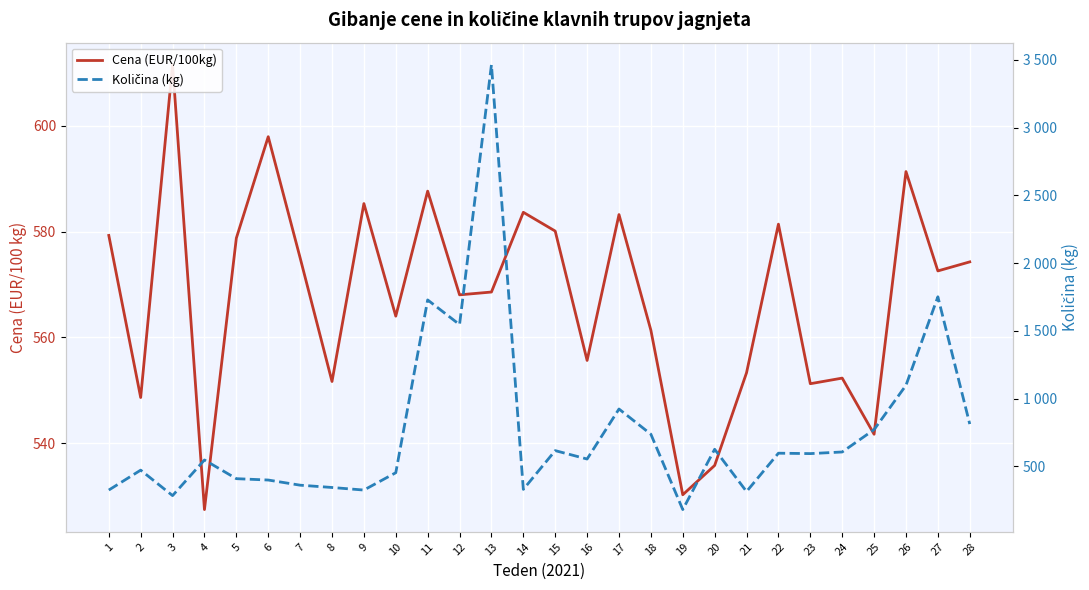

What is the total value across all series at 17?

1507.2